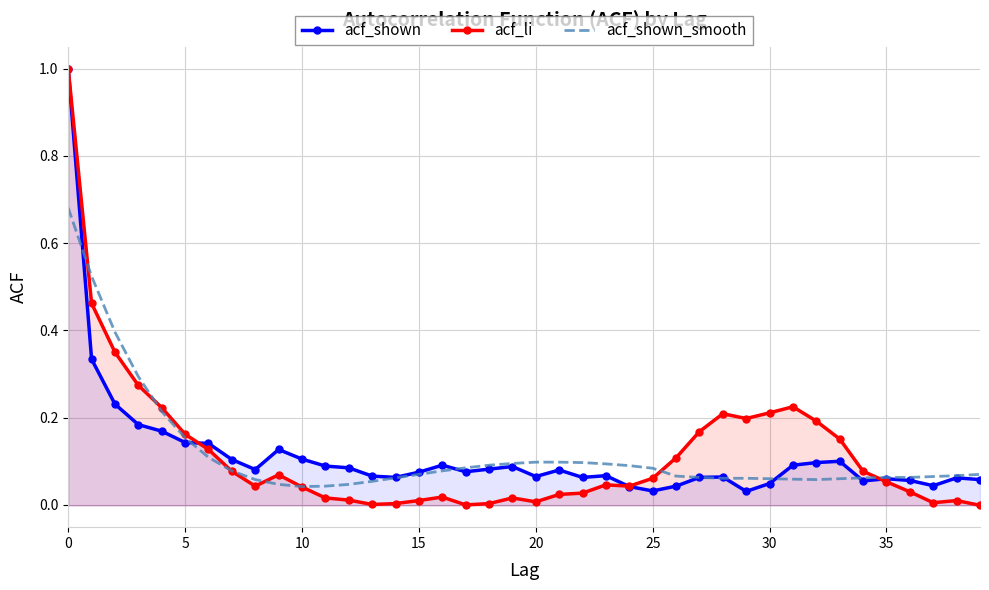

What is the average value of the acf_shown series?

0.1